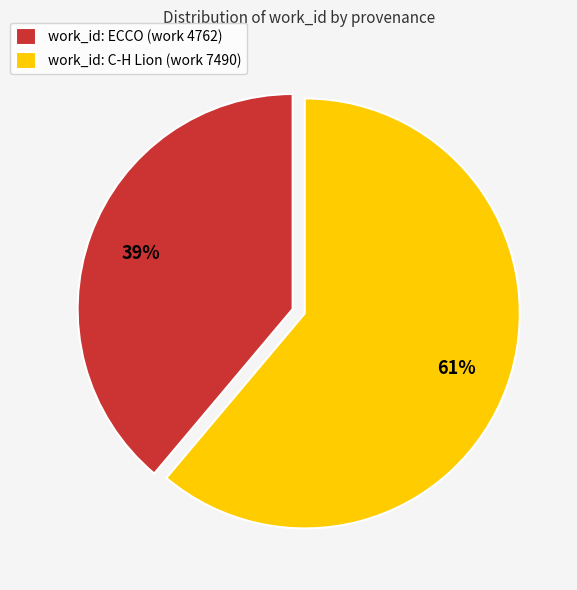

What is the ratio of the value at work_id: ECCO (work 4762) to the value at work_id: C-H Lion (work 7490)?

0.6